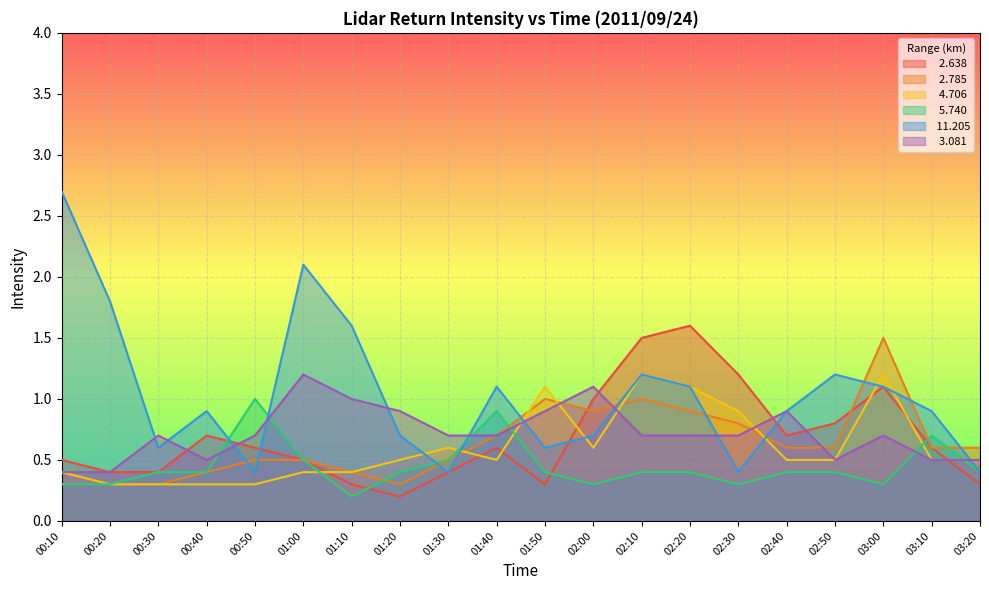

What is the label of the 12th point from the right?

01:30